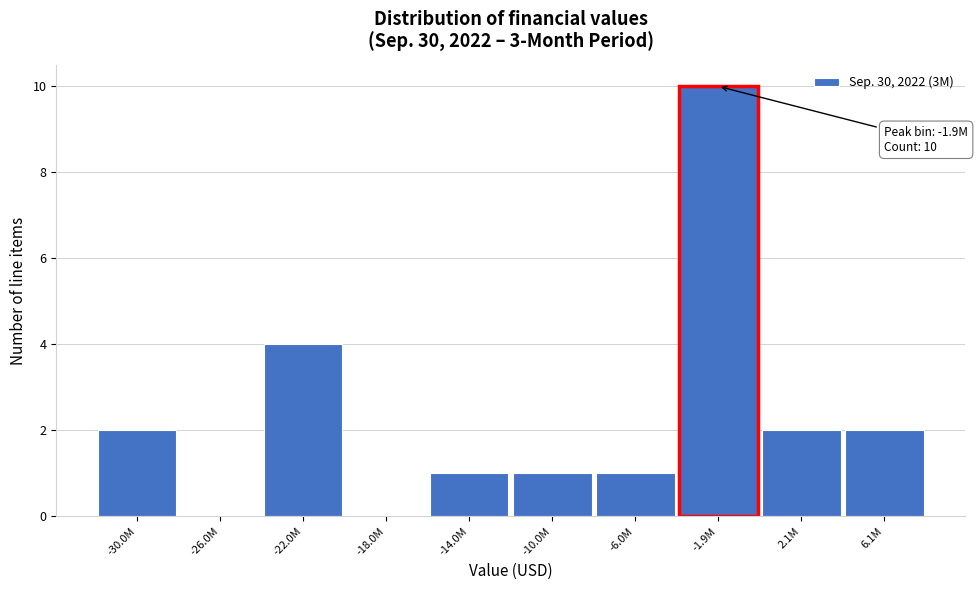

Reading left to right, transcribe all the data shown in this chart.

-30.0M=2	-26.0M=0	-22.0M=4	-18.0M=0	-14.0M=1	-10.0M=1	-6.0M=1	-1.9M=10	2.1M=2	6.1M=2